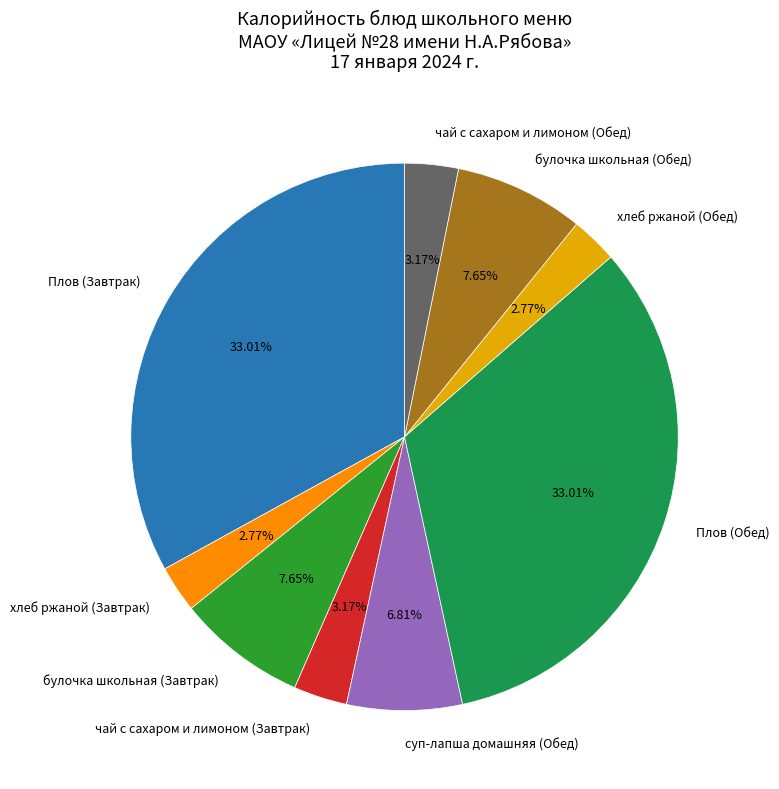

How many slices are in this pie chart?

9